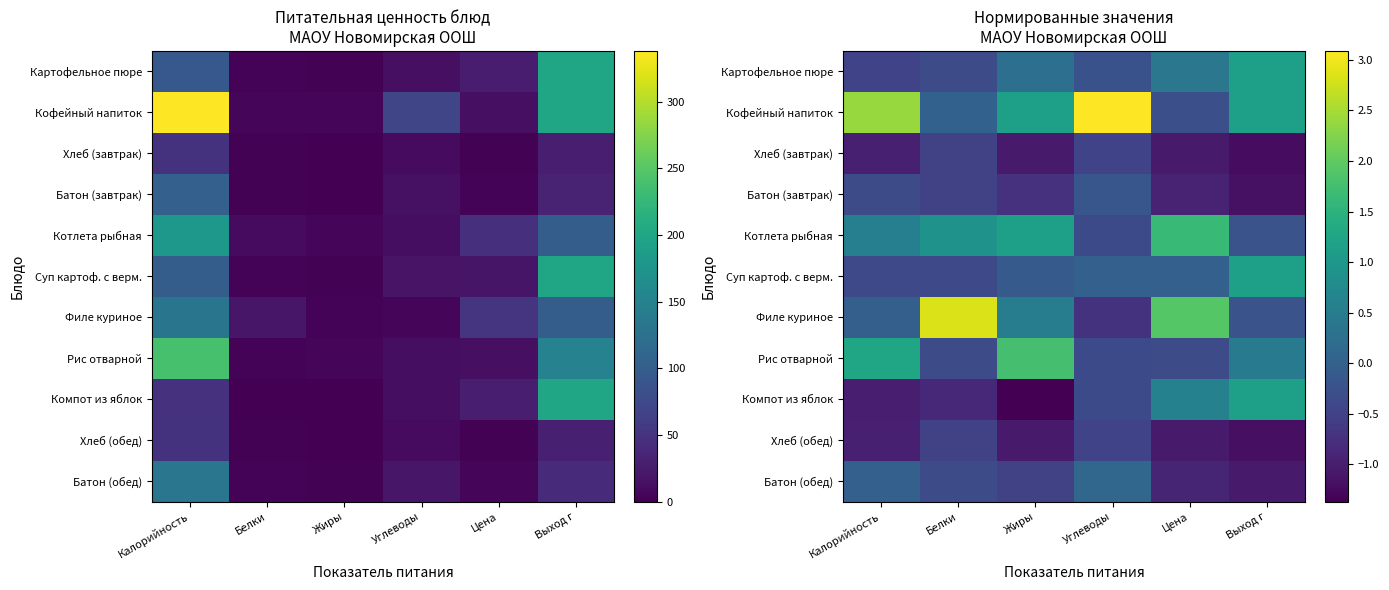

List the series in order of their peak value, highest first.

Кофейный напиток, Филе куриное, Рис отварной, Котлета рыбная, Картофельное пюре, Суп картоф. с верм., Компот из яблок, Батон (обед), Батон (завтрак), Хлеб (завтрак), Хлеб (обед)